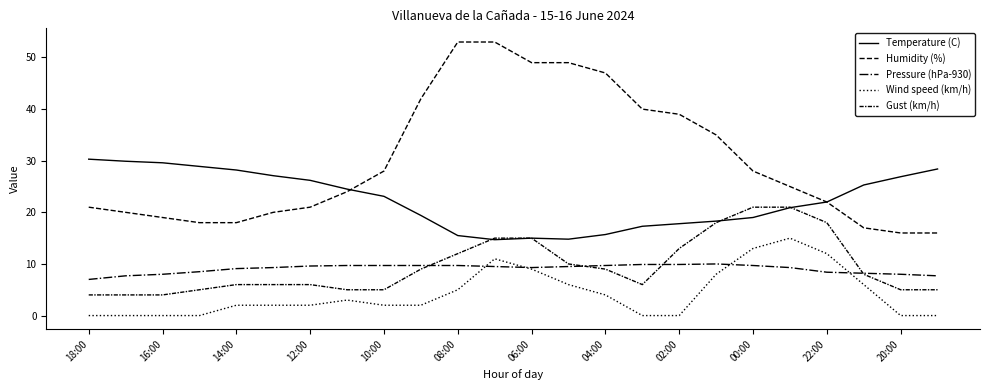

How many lines are shown in the chart?

5